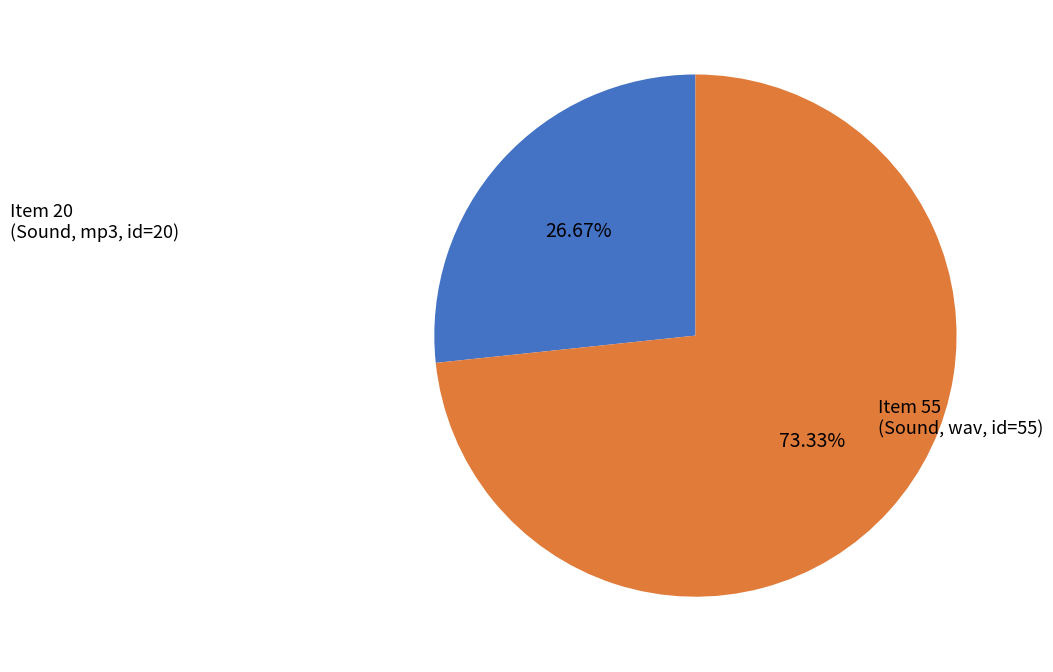

How many segments does this pie chart have?

2